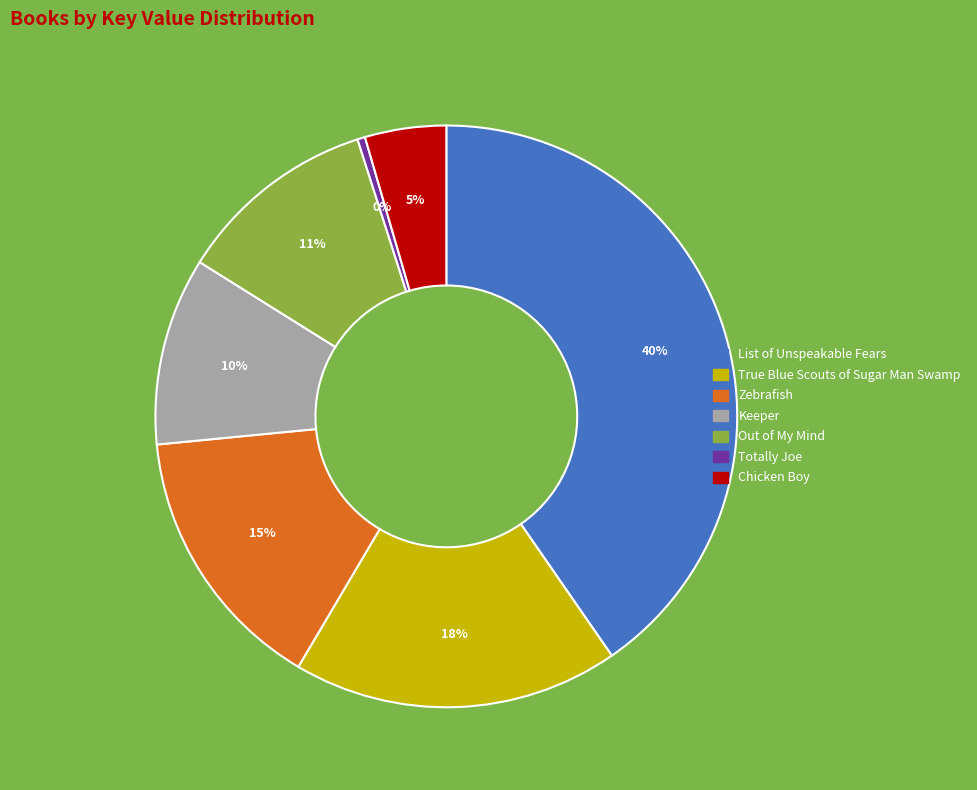

Which has a higher value, Keeper or Zebrafish?

Zebrafish